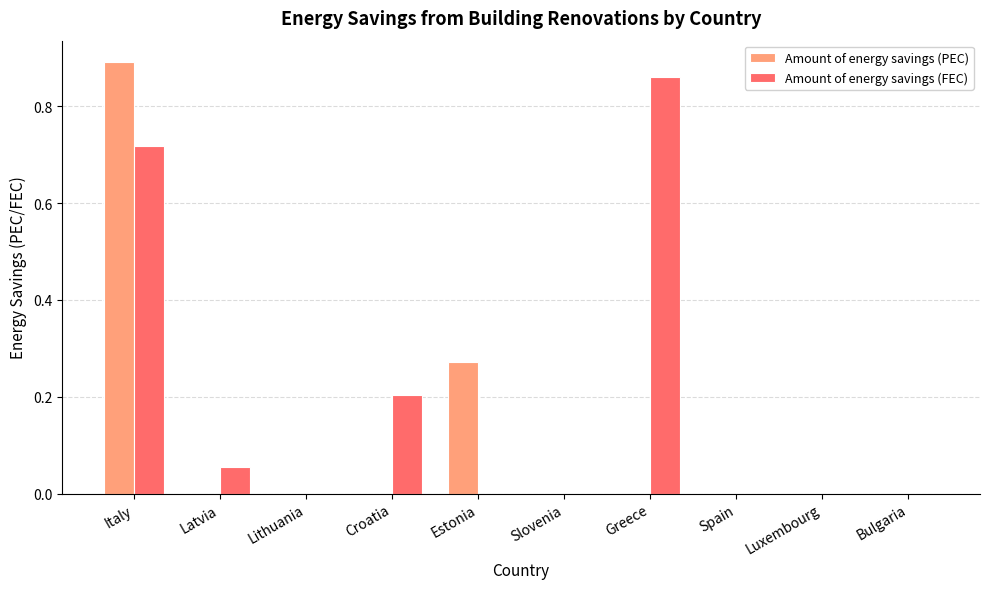

Is the value of Amount of energy savings (PEC) at Estonia greater than the value of Amount of energy savings (FEC) at Spain?

Yes